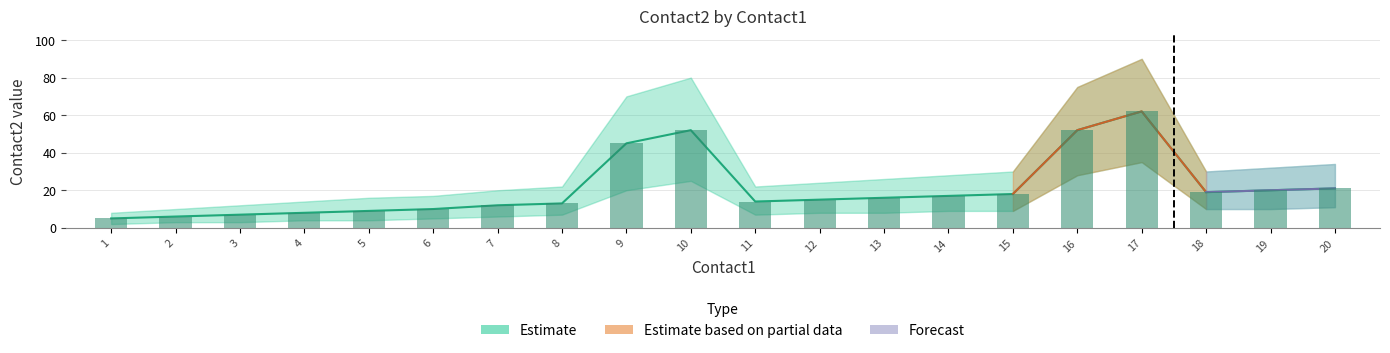

Which has a higher value, 14 or 8?

14